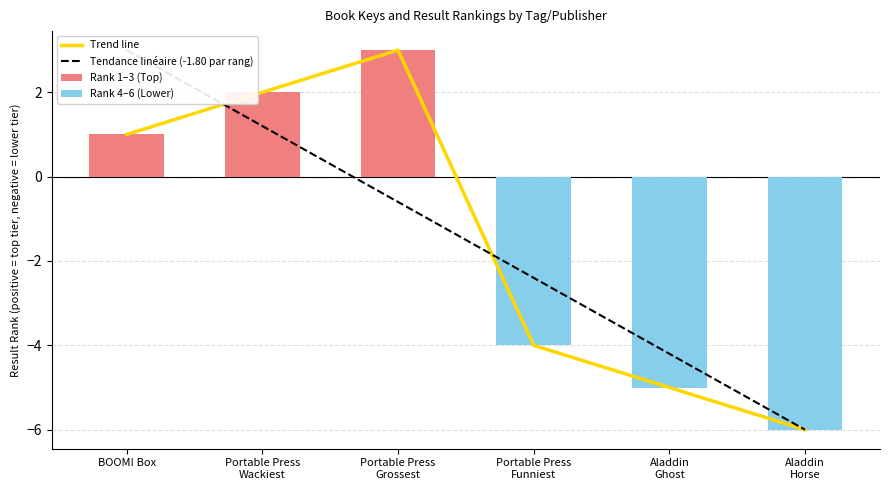

Where is Rank 4–6 (Lower) nearest to the value -3?

Portable Press
Funniest